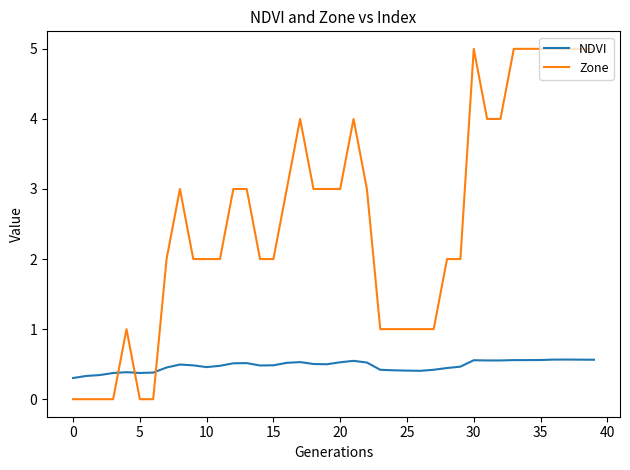

Which series has the widest spread of values?

Zone